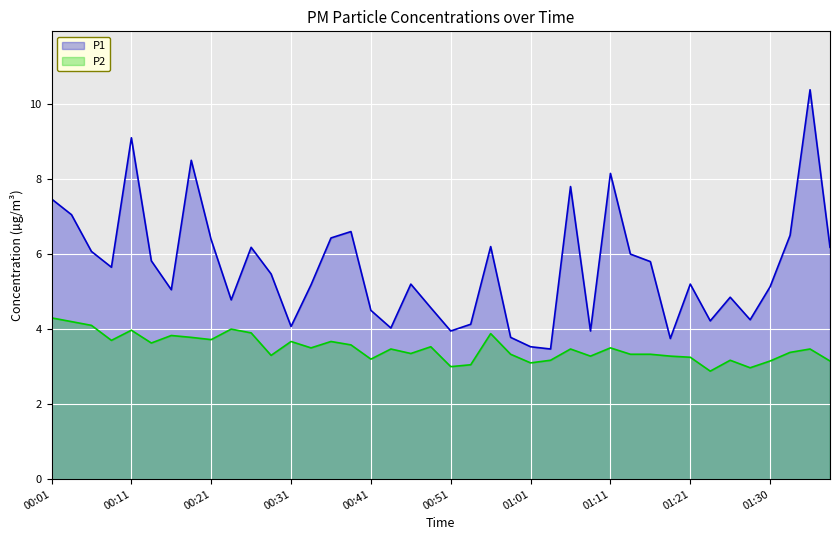

What is the difference between the second highest and second lowest values in the P2 series?

1.2